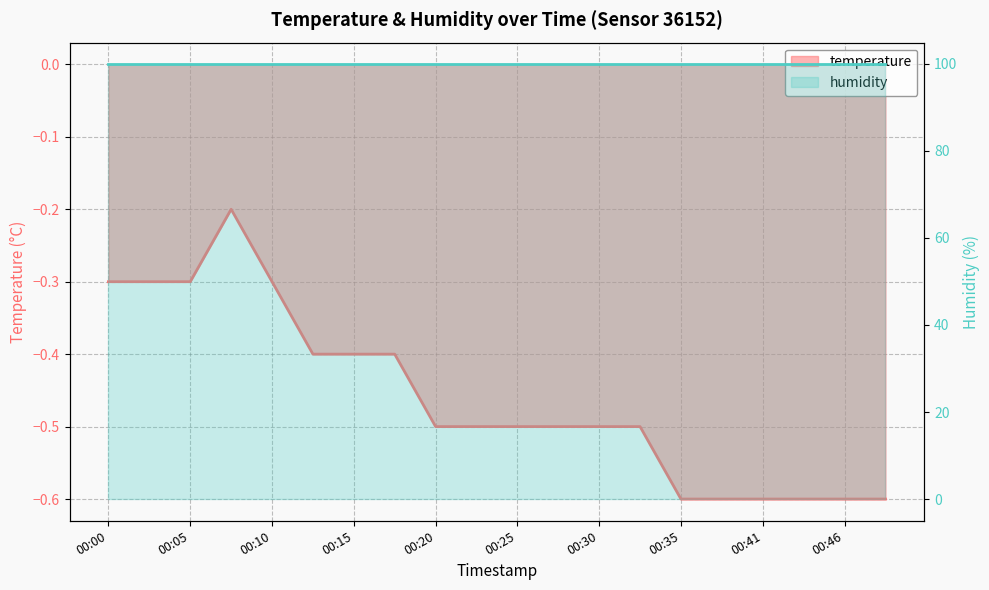

What is the sum of all values?

-9.2